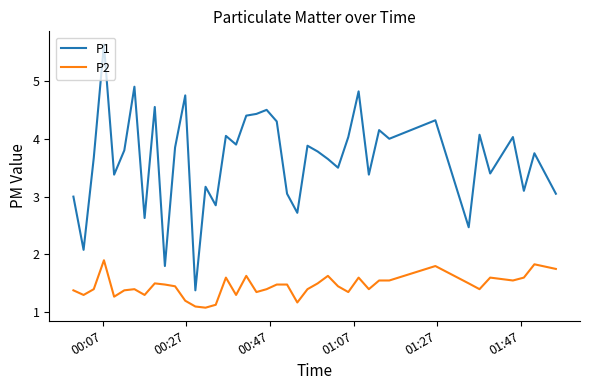

What is the maximum value for P2?

1.9